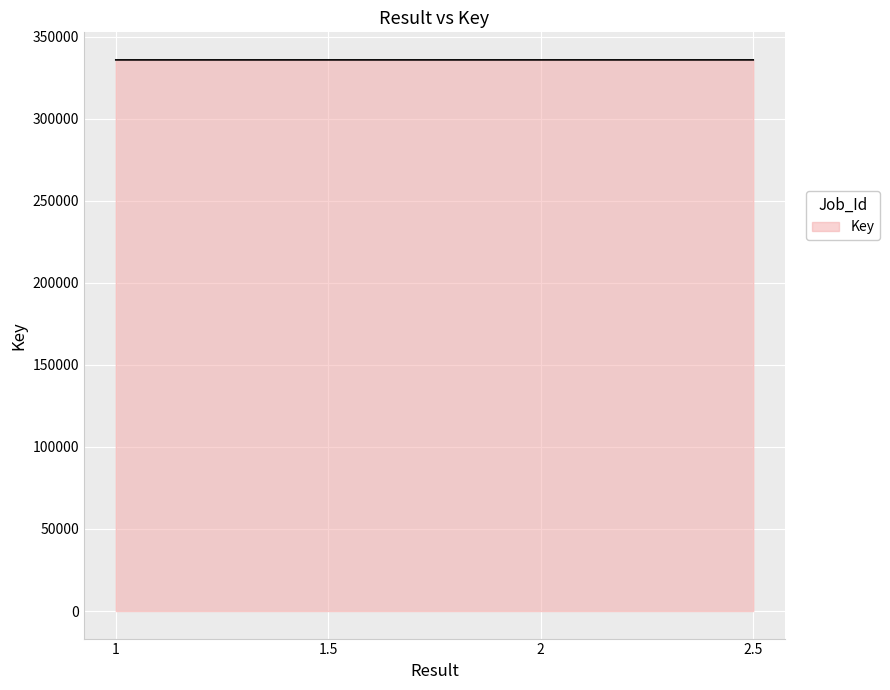

What is the average value?

335863.0